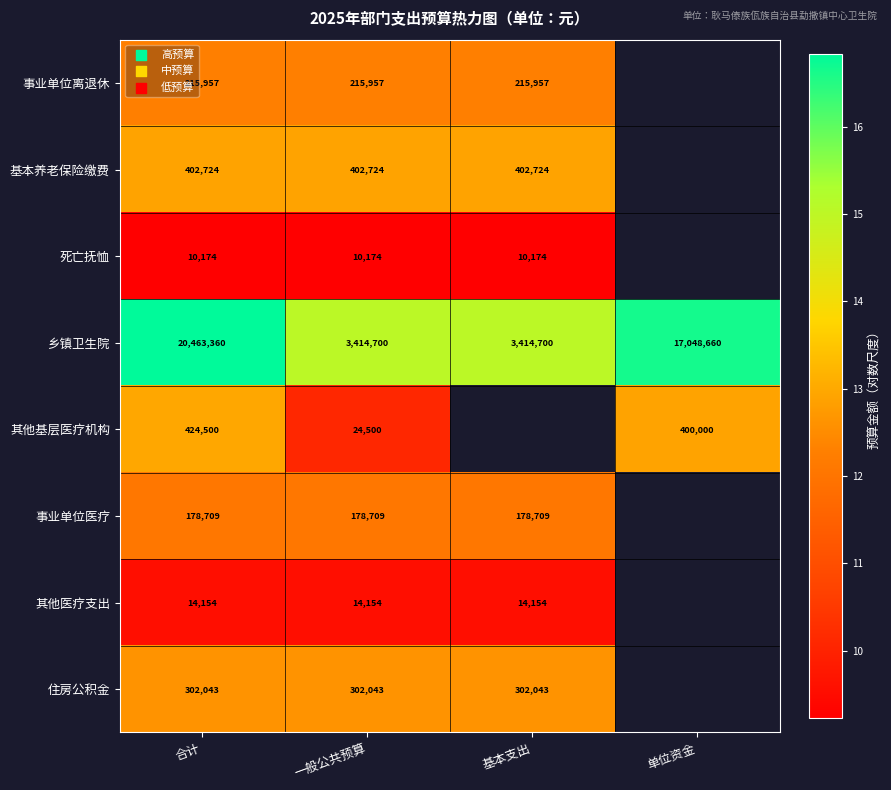

Which category has the highest value in the 乡镇卫生院 series?

合计